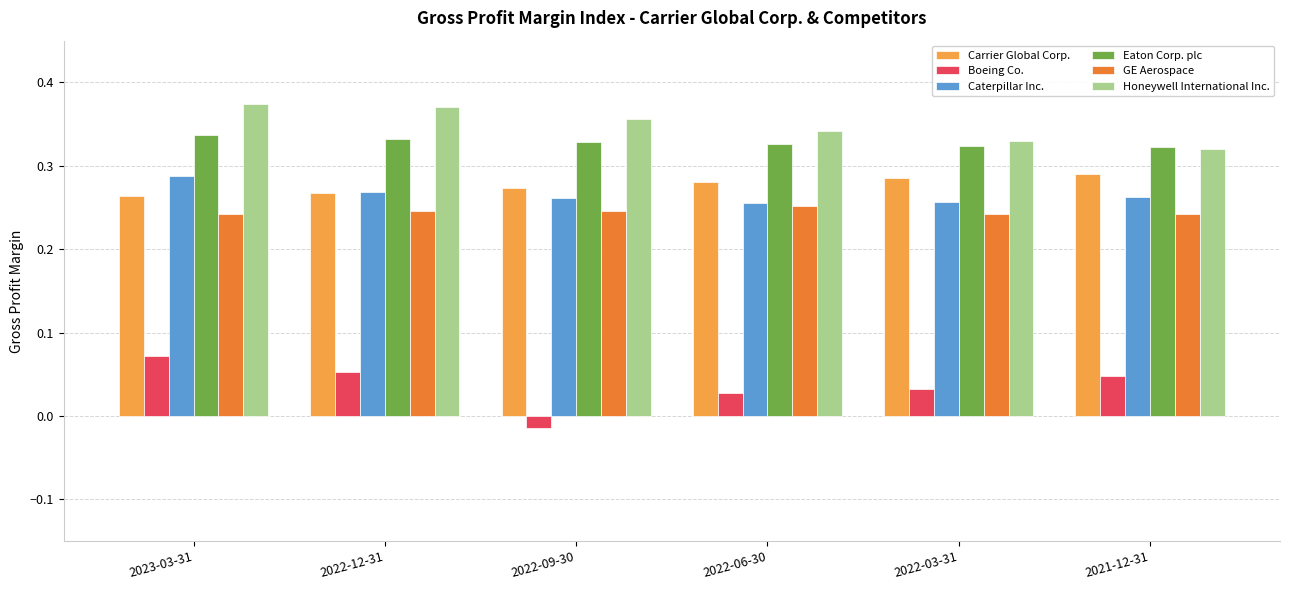

What position from the left is 2023-03-31?

1